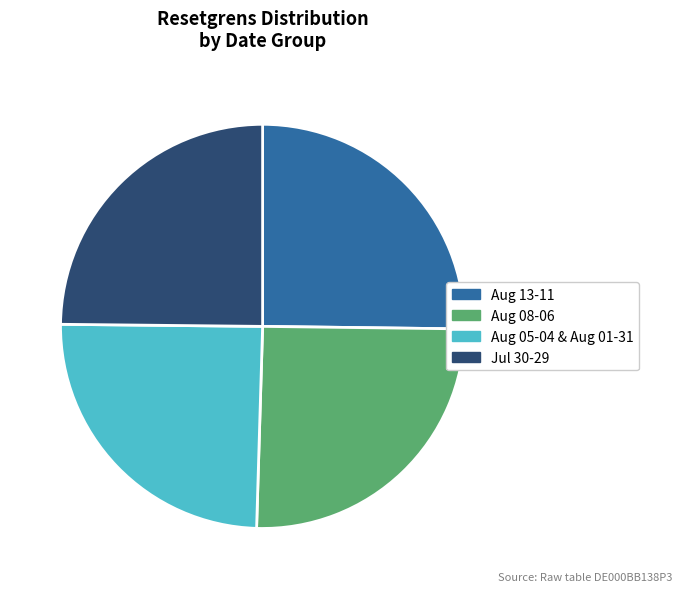

Which has a higher value, Aug 05-04 & Aug 01-31 or Aug 08-06?

Aug 08-06